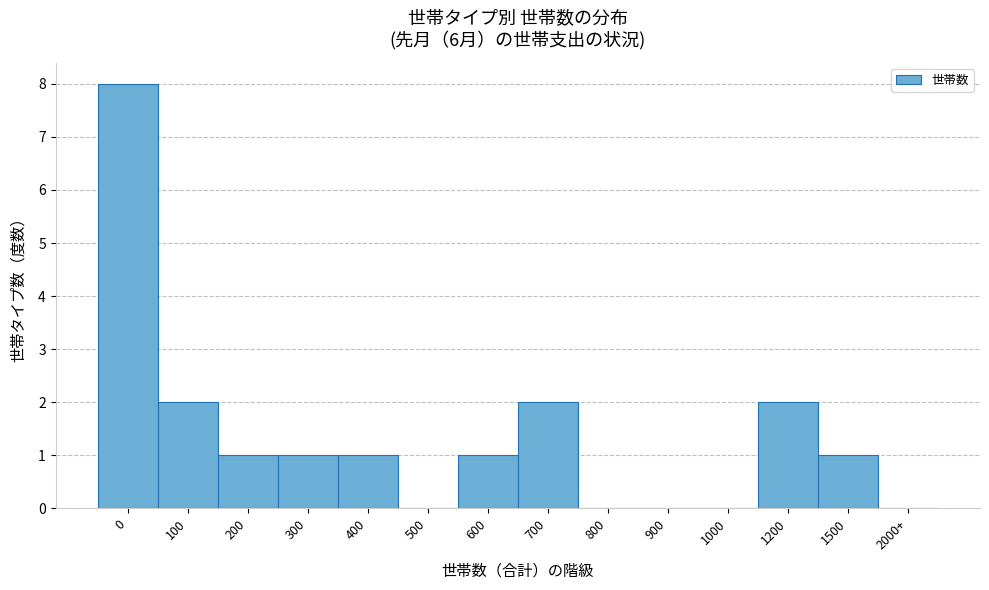

Reading left to right, list all the values displayed in this chart.

0=8	100=2	200=1	300=1	400=1	500=0	600=1	700=2	800=0	900=0	1000=0	1200=2	1500=1	2000+=0